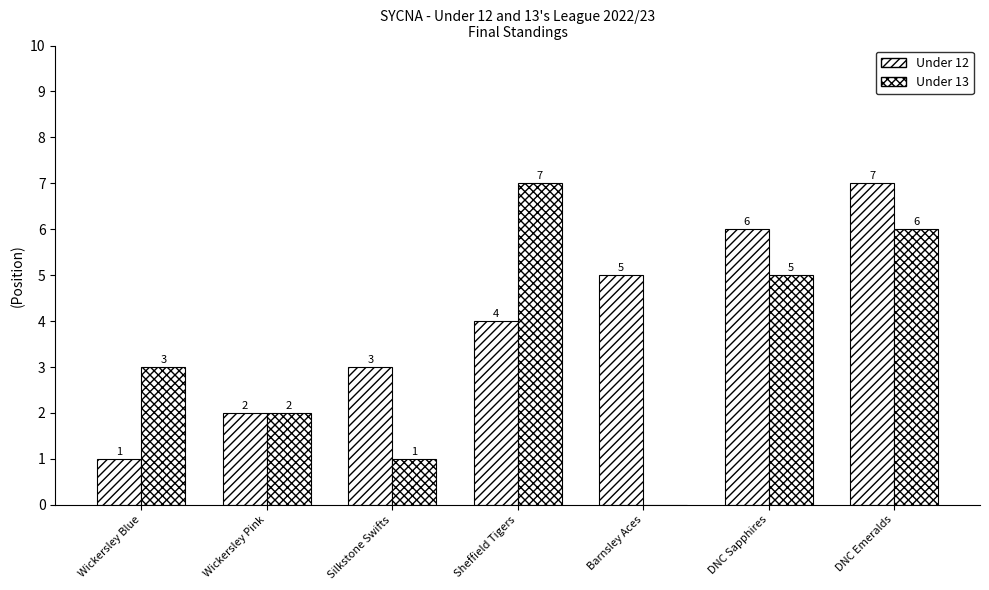

Reading left to right, transcribe all the data shown in this chart.

Under 12: 1	2	3	4	5	6	7
Under 13: 3	2	1	7	0	5	6